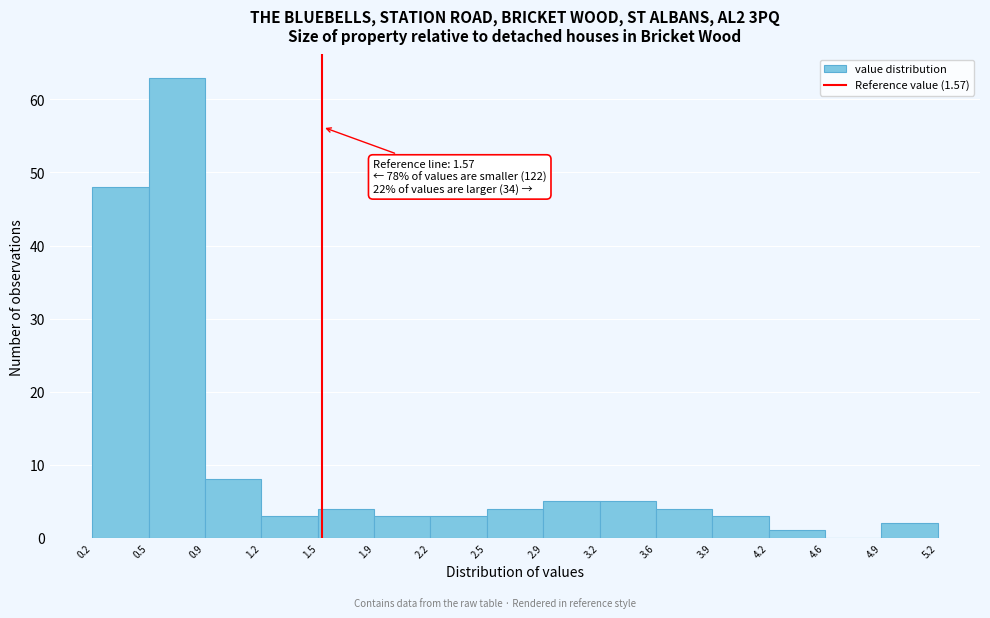

Over which range of the x-axis is the bar tallest?

0.5 to 0.9